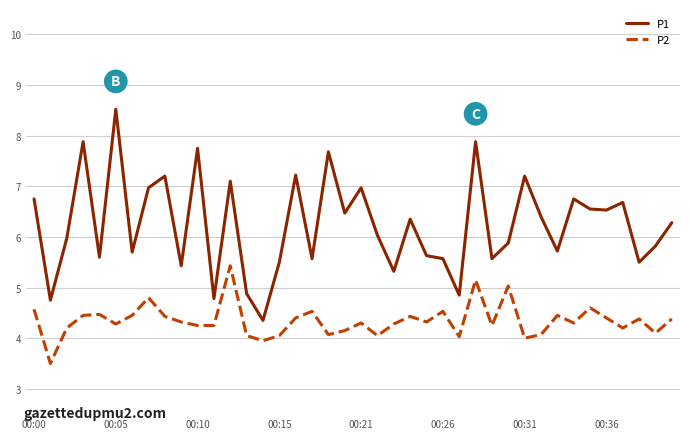

What is the minimum value for P2?

3.5